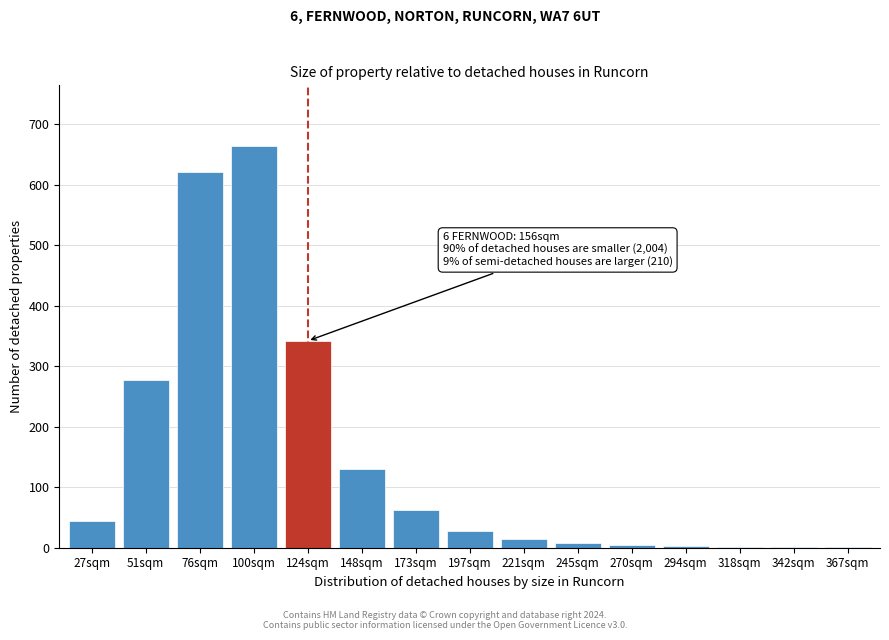

The value at 51sqm is 278. True or false?

True